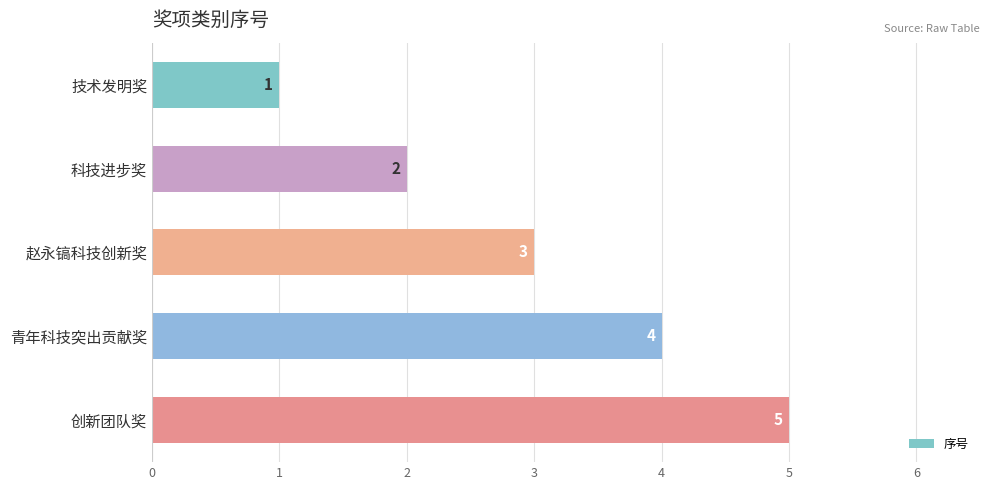

At which label is the value closest to 3?

赵永镐科技创新奖